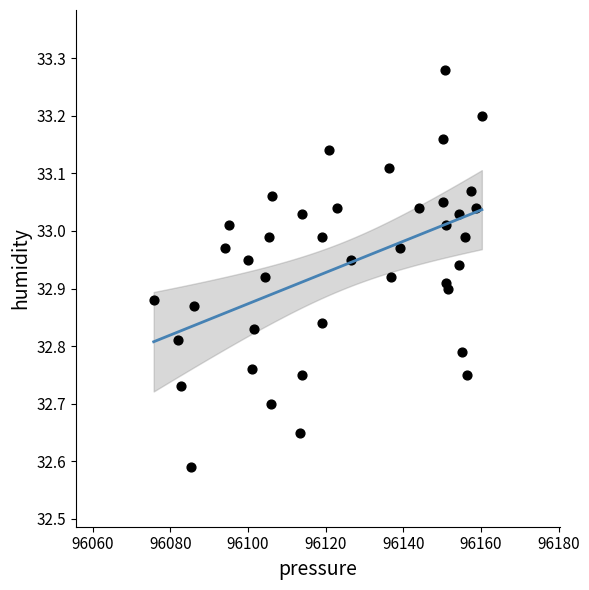

What is the range of X values (max minus min)?

84.5